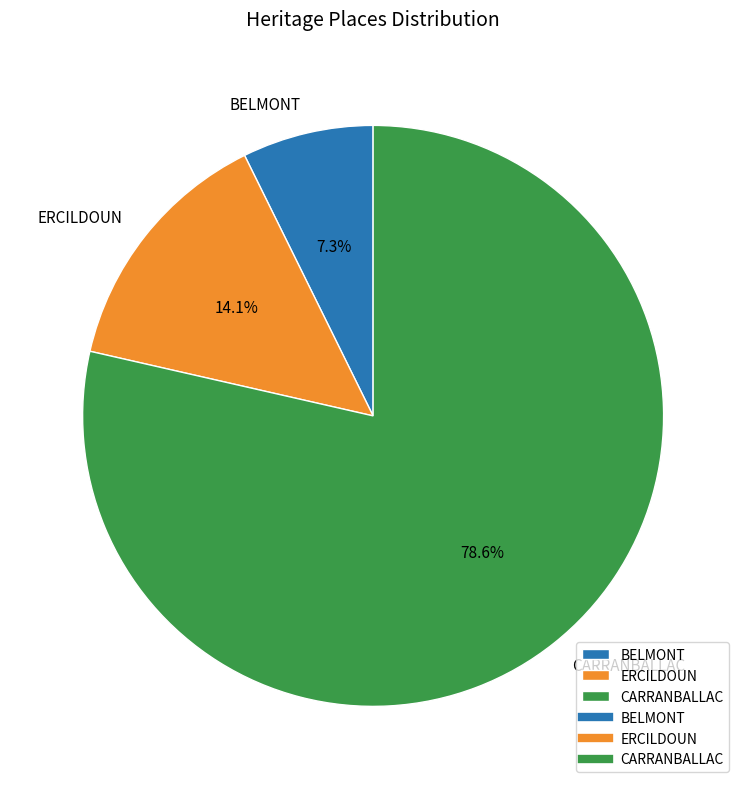

Count the number of slices in the pie.

3